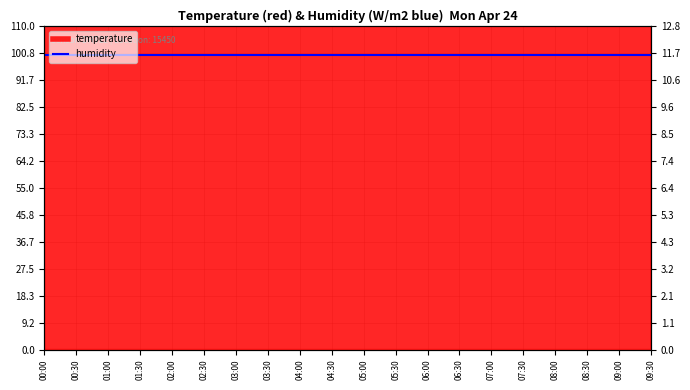

What position from the right is 00:30?

19